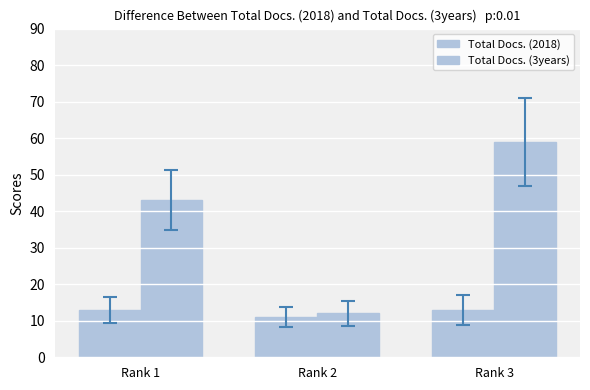

How many distinct data groups are displayed?

2